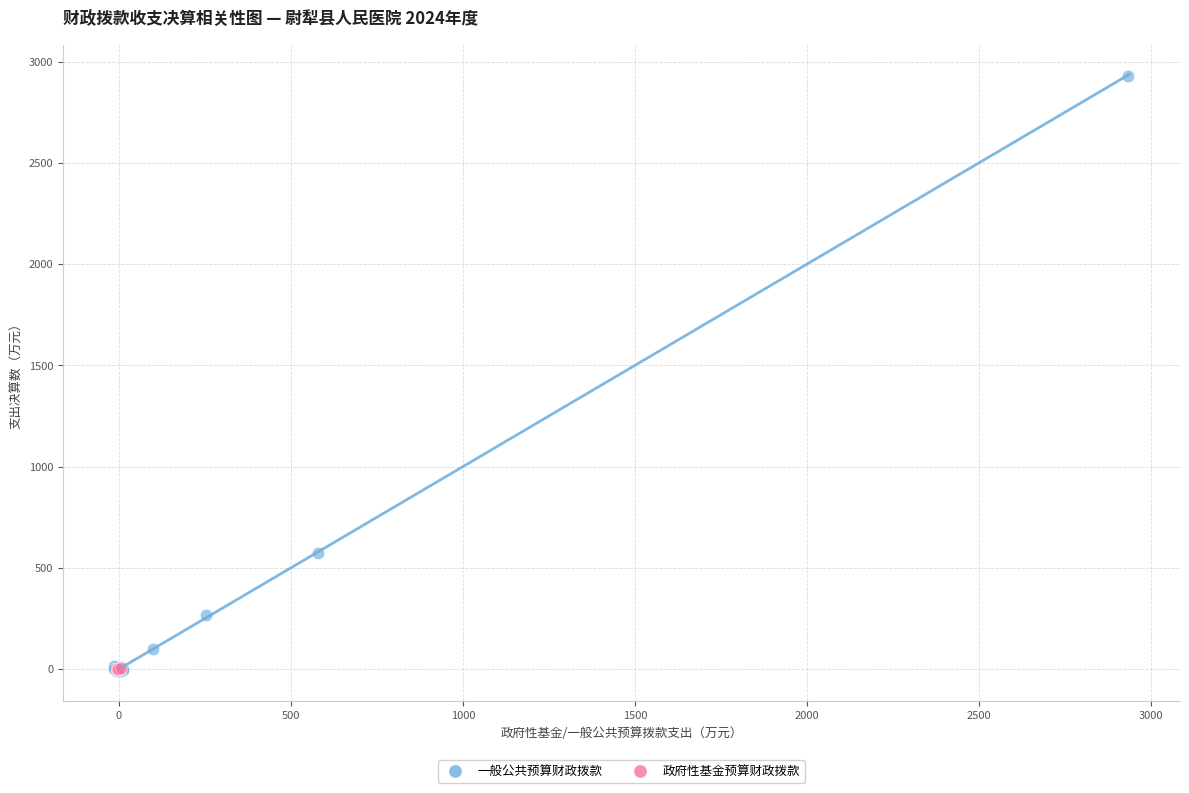

Which series has the largest Y range (max minus min)?

一般公共预算财政拨款